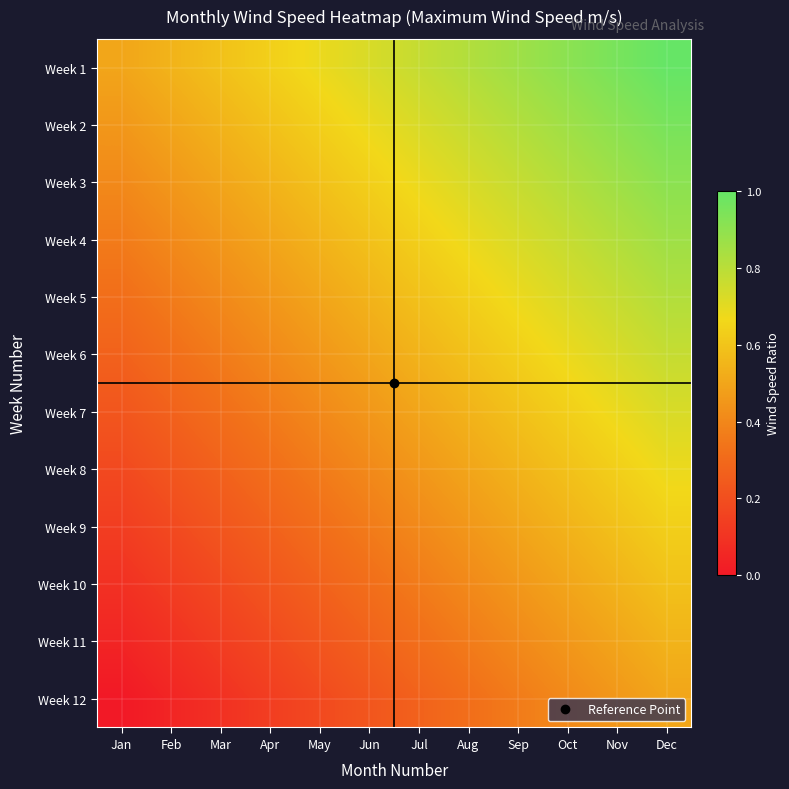

Reading right to left, extract all data points from this chart.

Week 1: Dec=1.0	Nov=1.0	Oct=0.9	Sep=0.9	Aug=0.8	Jul=0.8	Jun=0.7	May=0.7	Apr=0.6	Mar=0.6	Feb=0.5	Jan=0.5
Week 2: Dec=1.0	Nov=0.9	Oct=0.9	Sep=0.8	Aug=0.8	Jul=0.7	Jun=0.7	May=0.6	Apr=0.6	Mar=0.5	Feb=0.5	Jan=0.5
Week 3: Dec=0.9	Nov=0.9	Oct=0.8	Sep=0.8	Aug=0.7	Jul=0.7	Jun=0.6	May=0.6	Apr=0.5	Mar=0.5	Feb=0.5	Jan=0.4
Week 4: Dec=0.9	Nov=0.8	Oct=0.8	Sep=0.7	Aug=0.7	Jul=0.6	Jun=0.6	May=0.5	Apr=0.5	Mar=0.5	Feb=0.4	Jan=0.4
Week 5: Dec=0.8	Nov=0.8	Oct=0.7	Sep=0.7	Aug=0.6	Jul=0.6	Jun=0.5	May=0.5	Apr=0.5	Mar=0.4	Feb=0.4	Jan=0.3
Week 6: Dec=0.8	Nov=0.7	Oct=0.7	Sep=0.6	Aug=0.6	Jul=0.5	Jun=0.5	May=0.5	Apr=0.4	Mar=0.4	Feb=0.3	Jan=0.3
Week 7: Dec=0.7	Nov=0.7	Oct=0.6	Sep=0.6	Aug=0.5	Jul=0.5	Jun=0.5	May=0.4	Apr=0.4	Mar=0.3	Feb=0.3	Jan=0.2
Week 8: Dec=0.7	Nov=0.6	Oct=0.6	Sep=0.5	Aug=0.5	Jul=0.5	Jun=0.4	May=0.4	Apr=0.3	Mar=0.3	Feb=0.2	Jan=0.2
Week 9: Dec=0.6	Nov=0.6	Oct=0.5	Sep=0.5	Aug=0.5	Jul=0.4	Jun=0.4	May=0.3	Apr=0.3	Mar=0.2	Feb=0.2	Jan=0.1
Week 10: Dec=0.6	Nov=0.5	Oct=0.5	Sep=0.5	Aug=0.4	Jul=0.4	Jun=0.3	May=0.3	Apr=0.2	Mar=0.2	Feb=0.1	Jan=0.1
Week 11: Dec=0.5	Nov=0.5	Oct=0.5	Sep=0.4	Aug=0.4	Jul=0.3	Jun=0.3	May=0.2	Apr=0.2	Mar=0.1	Feb=0.1	Jan=0.0
Week 12: Dec=0.5	Nov=0.5	Oct=0.4	Sep=0.4	Aug=0.3	Jul=0.3	Jun=0.2	May=0.2	Apr=0.1	Mar=0.1	Feb=0.0	Jan=0.0